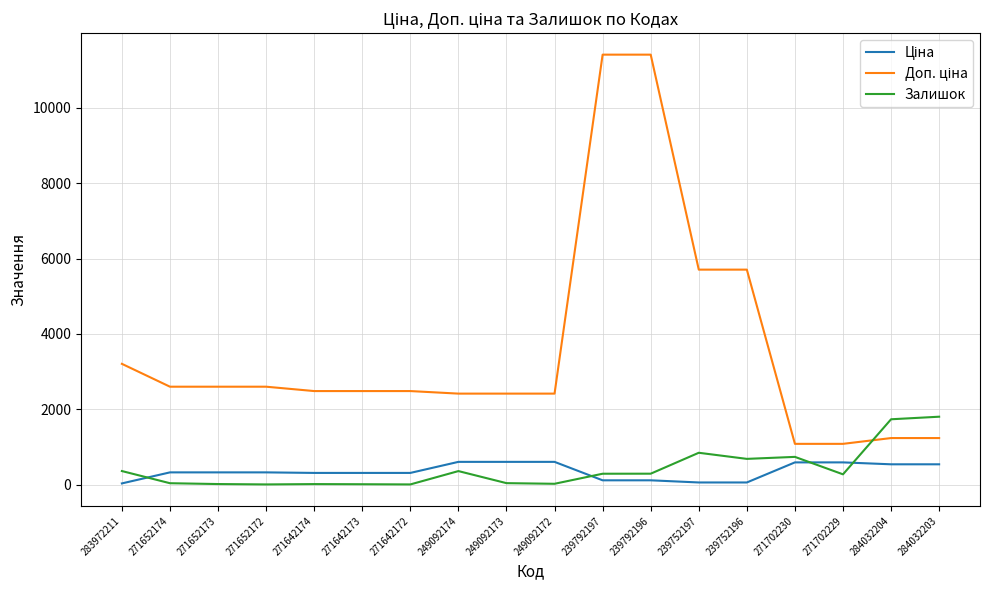

The value of Залишок at 239752197 is 845.0. True or false?

True